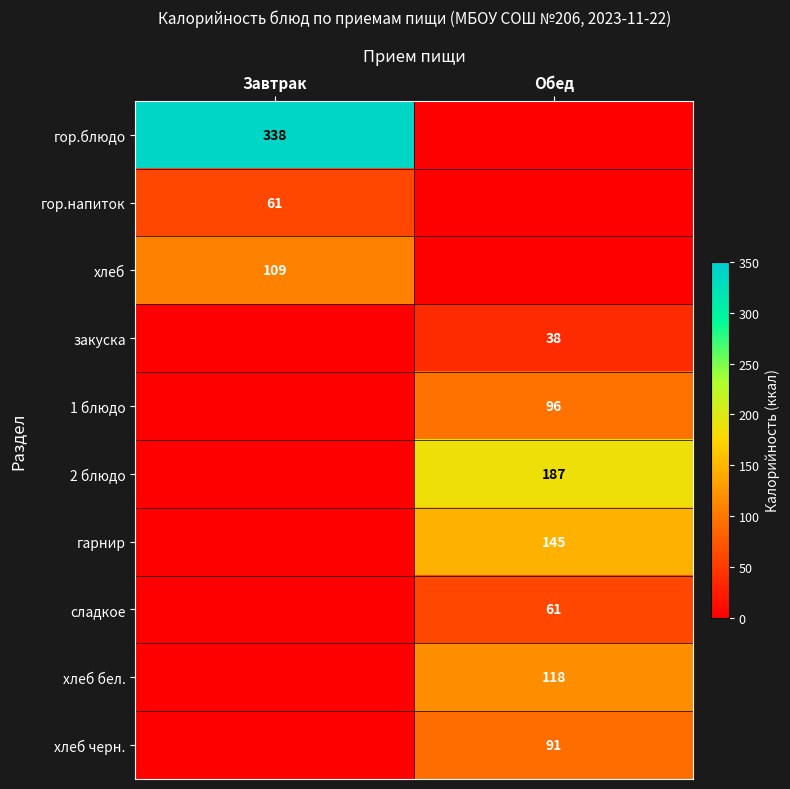

What is the spread (max minus min) of values at Завтрак?

338